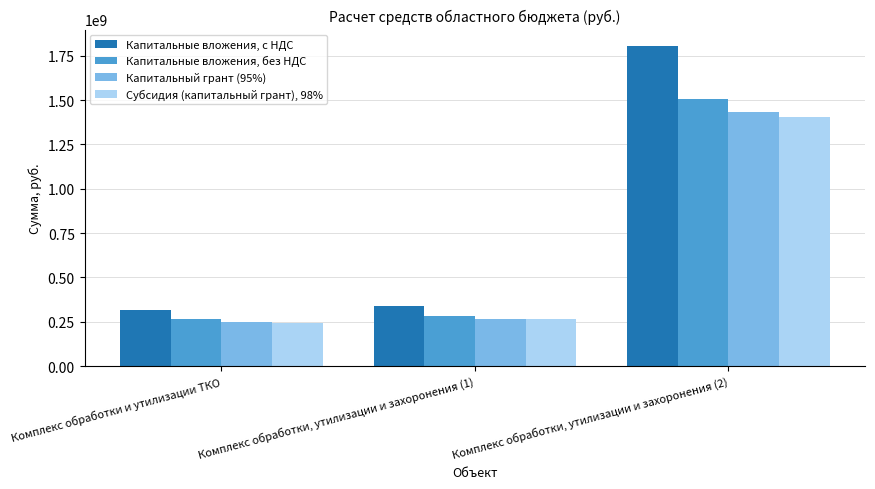

How many groups of bars are there?

3